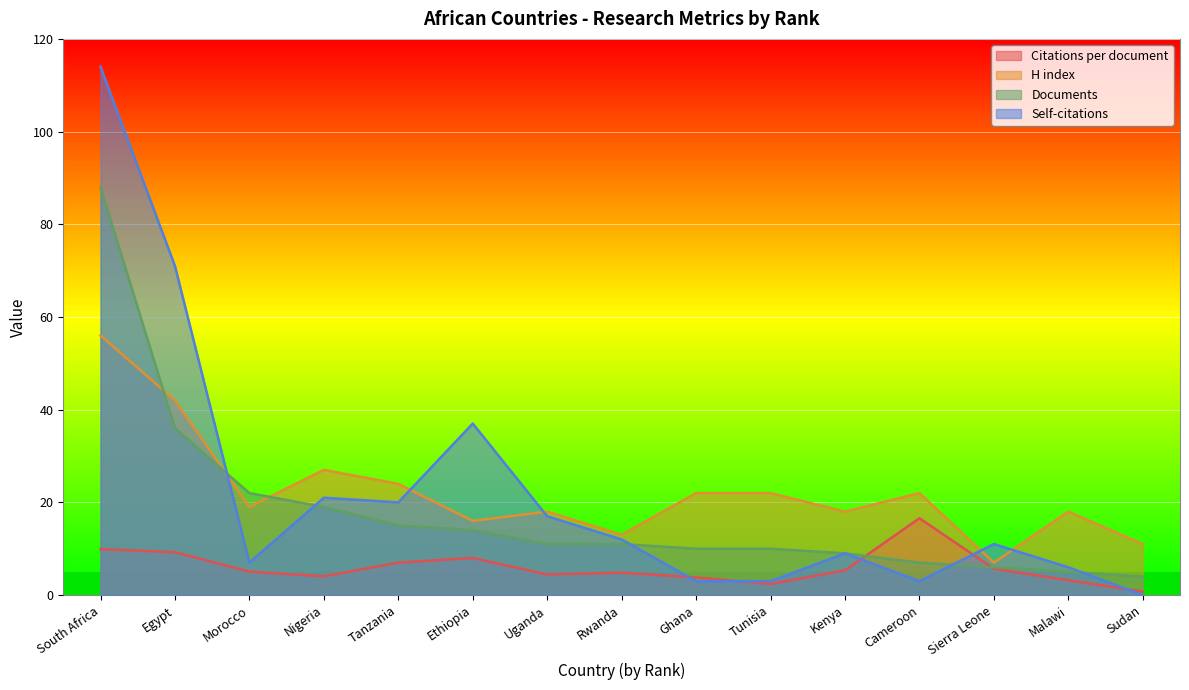

How many values in the Self-citations series are below 11?

7